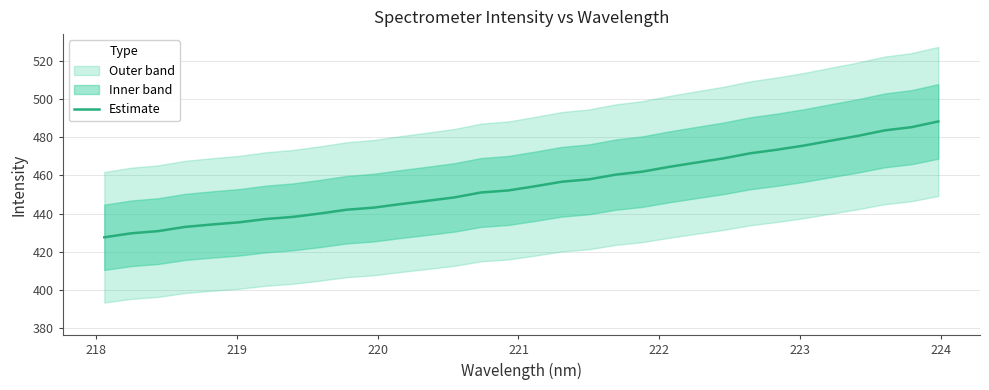

Reading left to right, list all the values displayed in this chart.

427.6	429.7	430.8	433.0	434.3	435.4	437.2	438.3	440.0	442.0	443.1	445.0	446.7	448.5	451.1	452.1	454.3	456.7	457.9	460.4	462.0	464.5	466.7	468.9	471.6	473.5	475.7	478.2	480.7	483.6	485.3	488.3